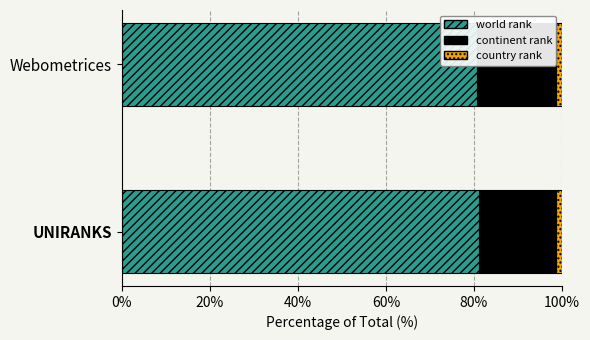

What is the smallest value displayed?

1.3